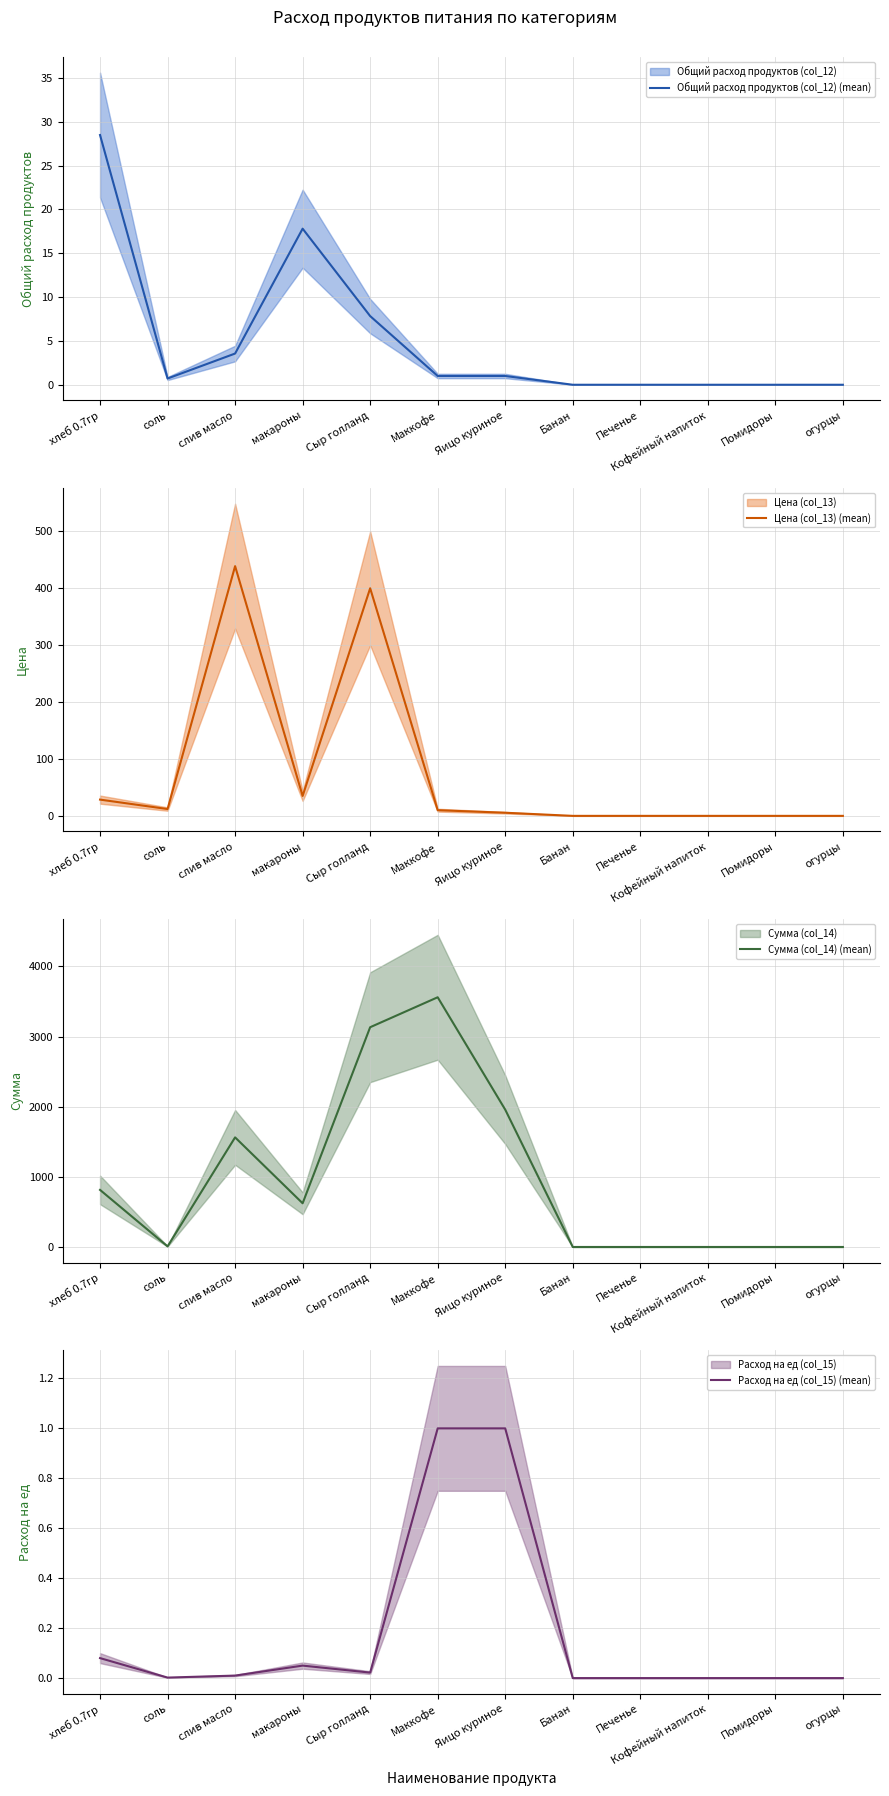

What is the total value across all series at Сыр голланд?

3540.7